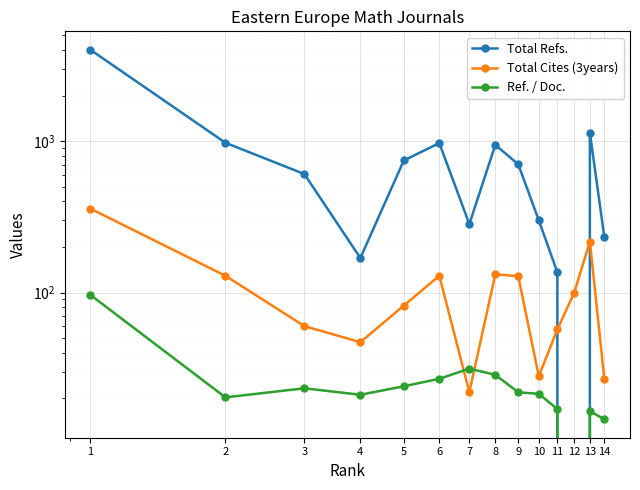

Reading left to right, what are all the values shown in this chart?

Total Refs.: 1=4007.0	2=975.0	3=606.0	4=169.0	5=745.0	6=970.0	7=283.0	8=944.0	9=702.0	10=300.0	11=136.0	12=0.0	13=1136.0	14=233.0
Total Cites (3years): 1=358.0	2=129.0	3=60.0	4=47.0	5=82.0	6=129.0	7=22.0	8=132.0	9=128.0	10=28.0	11=57.0	12=100.0	13=217.0	14=27.0
Ref. / Doc.: 1=96.4	2=20.3	3=23.3	4=21.1	5=24.0	6=26.9	7=31.4	8=28.6	9=21.9	10=21.4	11=17.0	12=0.0	13=16.5	14=14.6